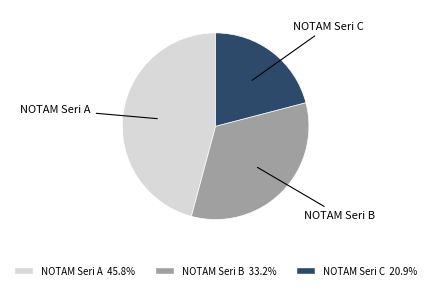

Does NOTAM Seri A represent more than half of the total?

No